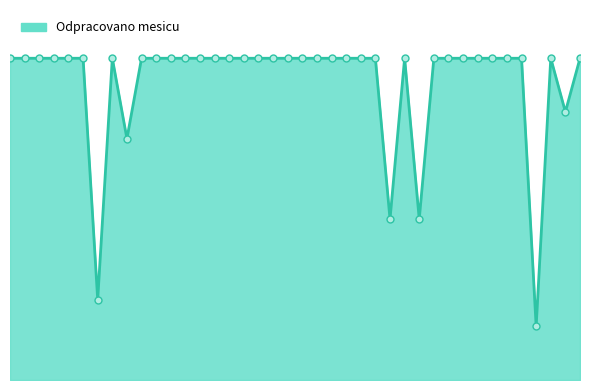

Does the chart have visible grid lines?

No